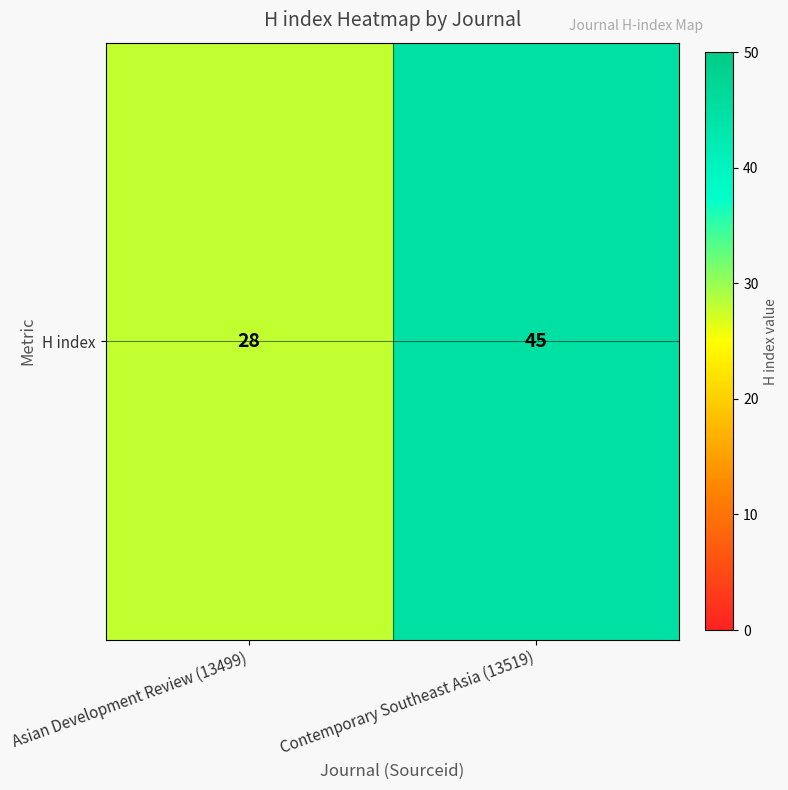

What is the difference between the maximum and minimum values?

17